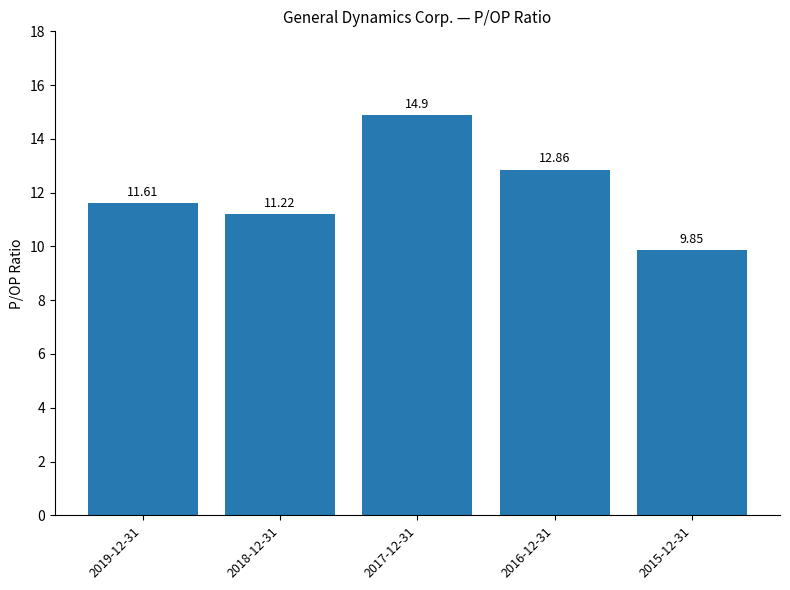

How many distinct data groups are displayed?

1